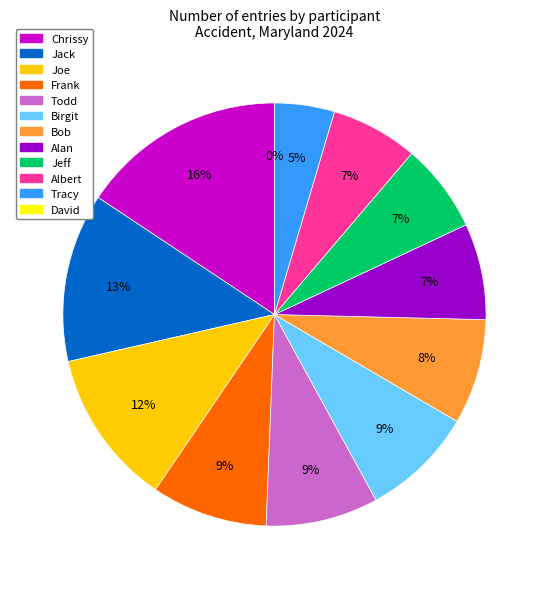

The Chrissy slice represents 13% of the pie. True or false?

False